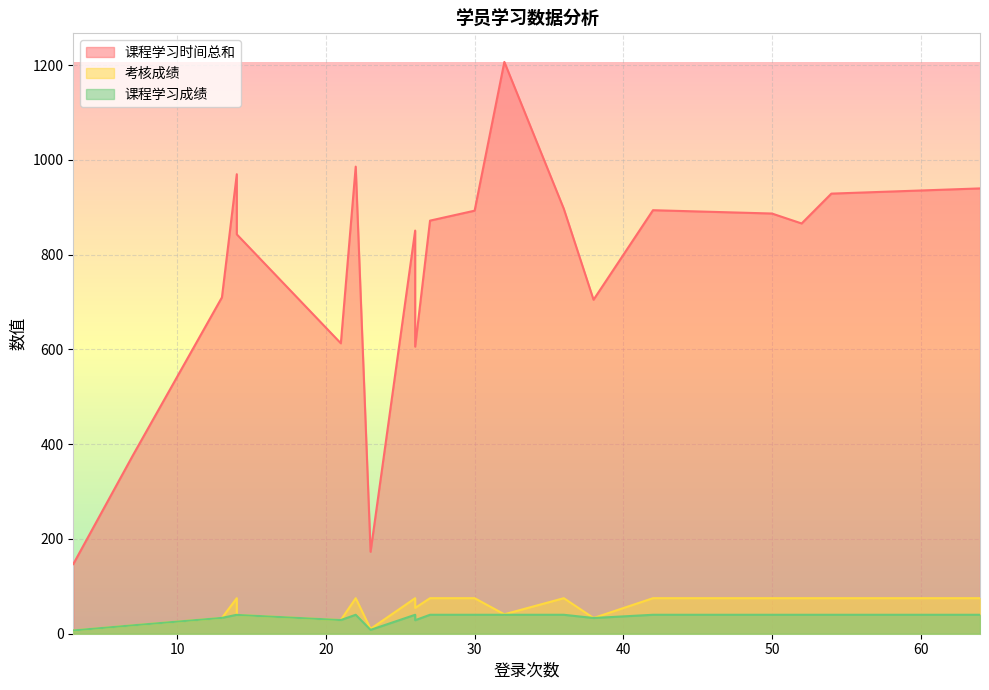

True or false: 考核成绩 and 课程学习时间总和 cross at least once.

False